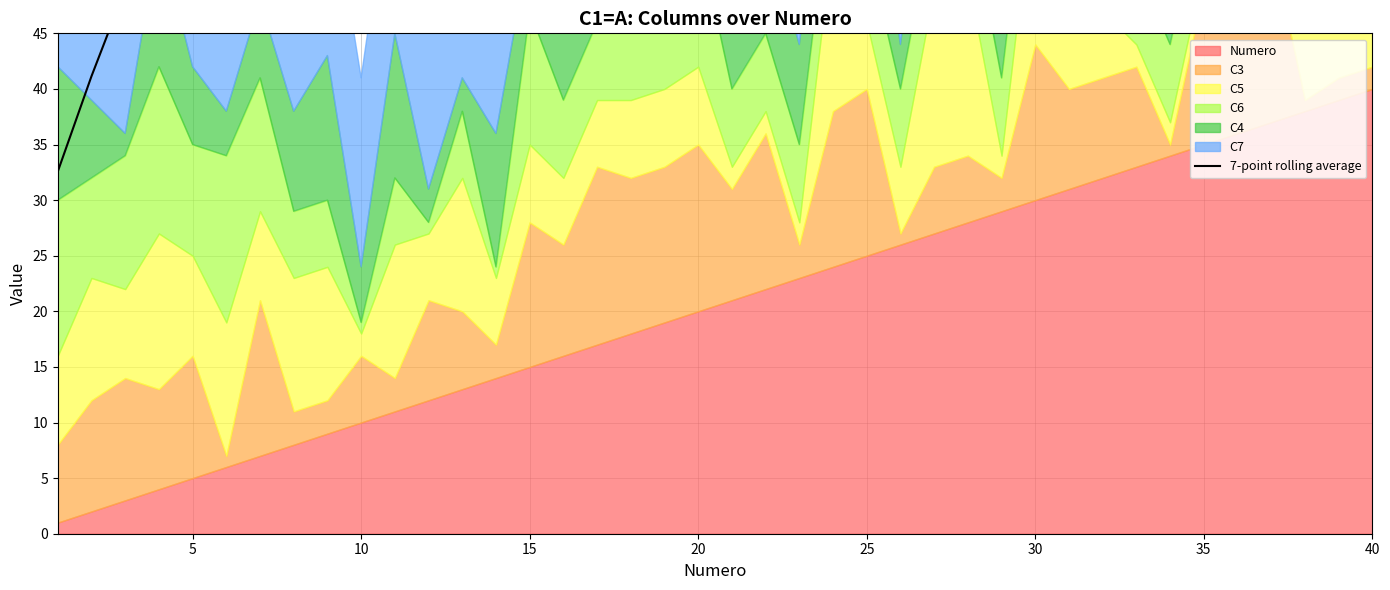

True or false: the data shows 50.6 at 40.

True